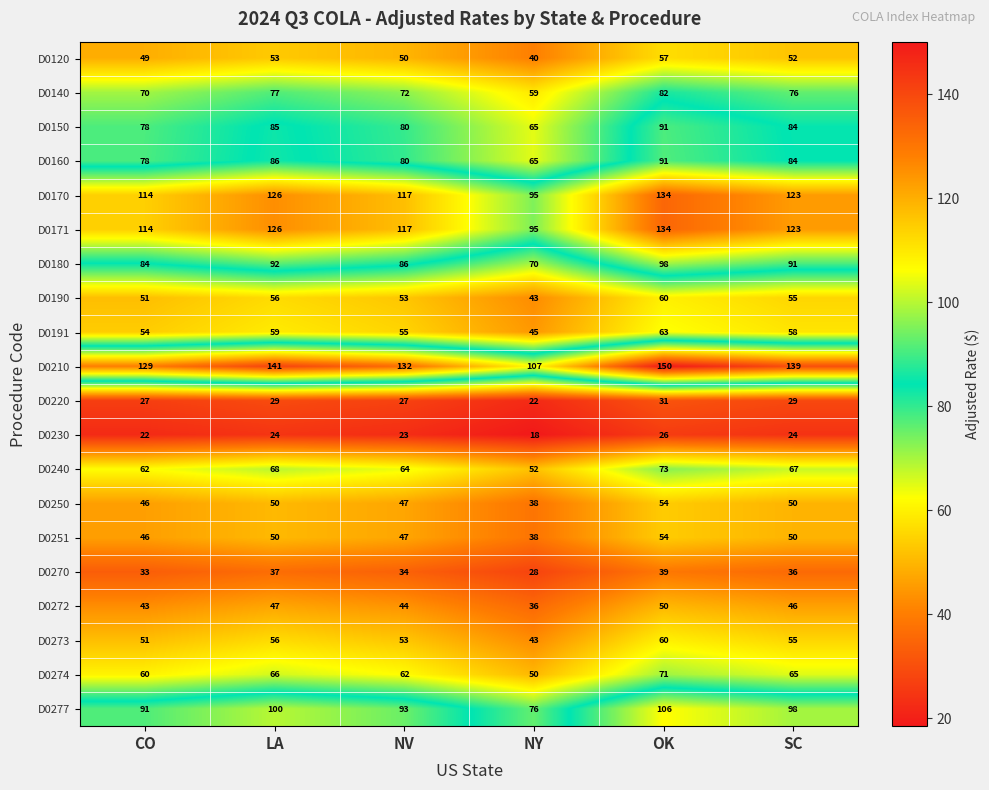

What is the difference between the D0274 values at LA and OK?

5